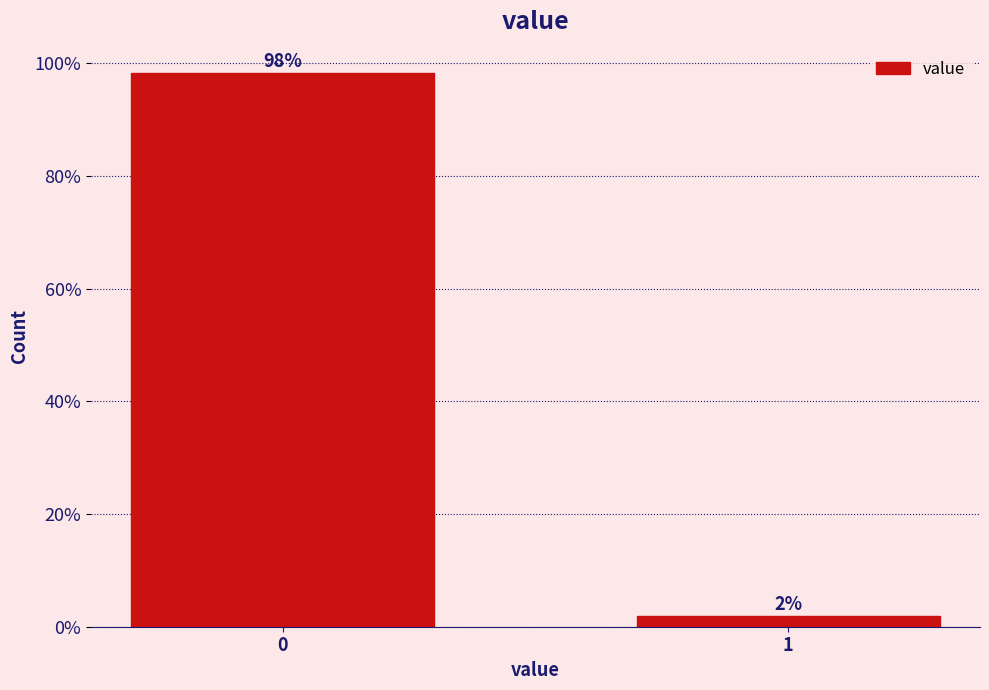

What is the value of the 1st bar from the left?

98.2